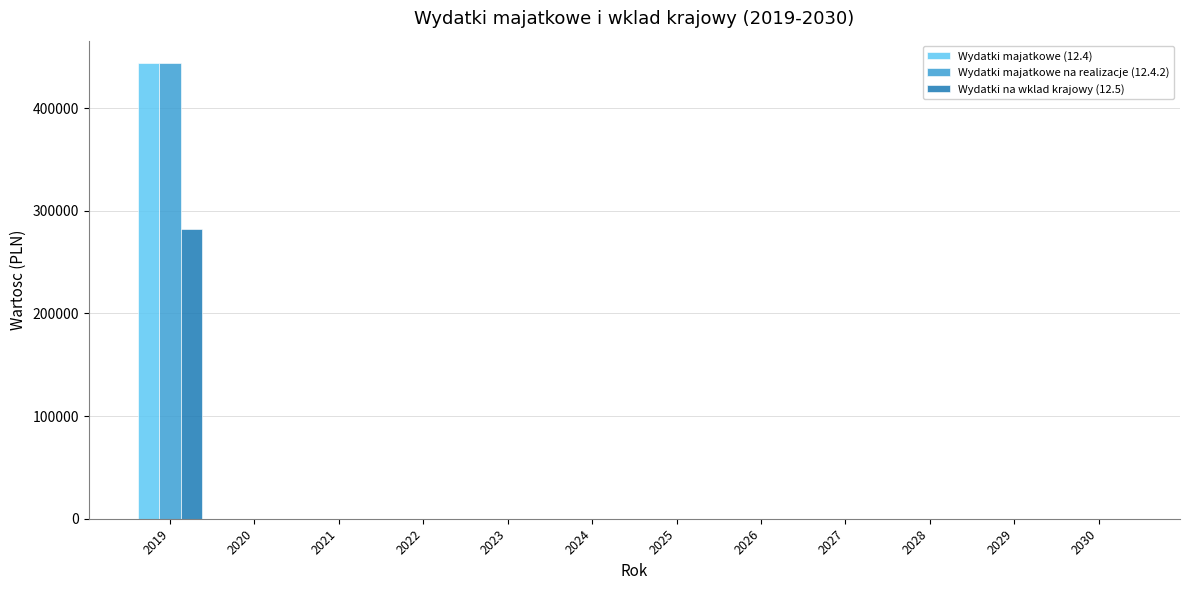

The value of Wydatki na wklad krajowy (12.5) at 2025 is 0. True or false?

True